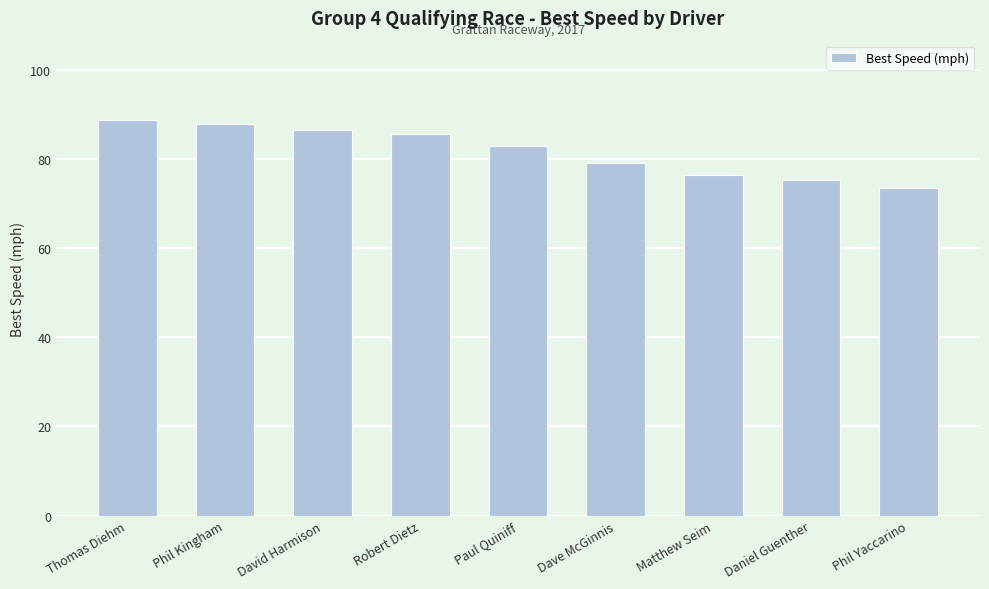

Are the bars grouped side by side (vs. stacked)?

No